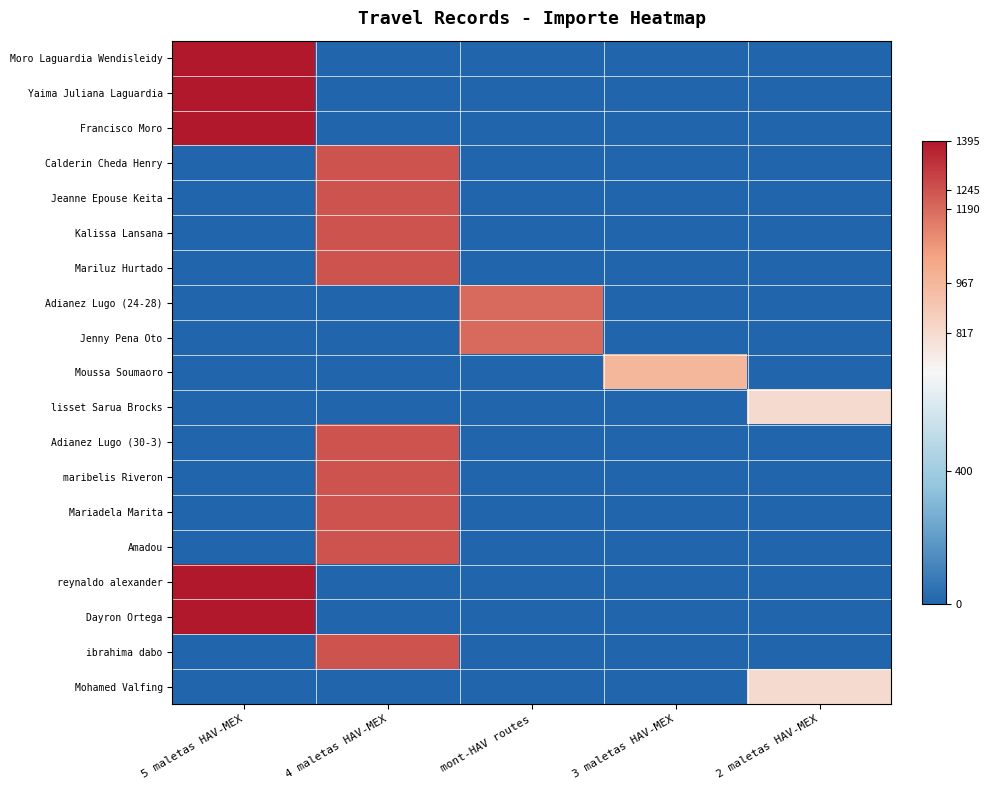

What is the total value across all series at 3 maletas HAV-MEX?

967